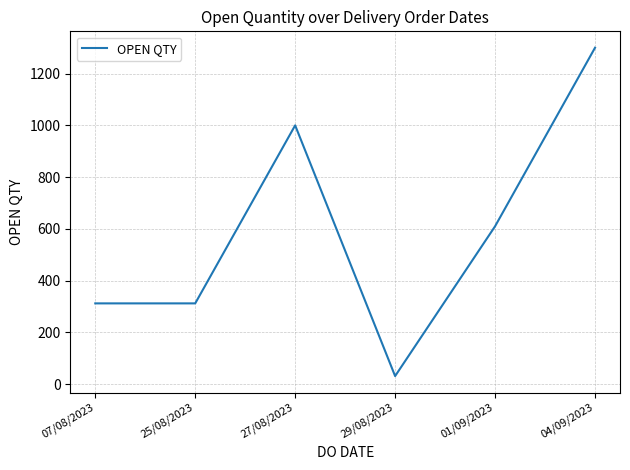

What is the approximate value at 27/08/2023?

1000